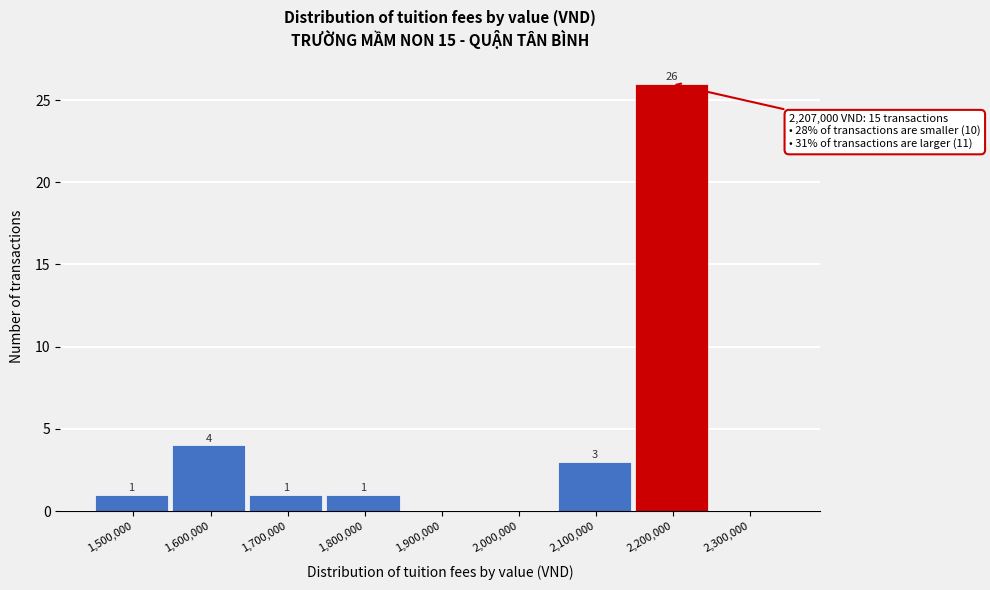

Reading right to left, what are all the values shown in this chart?

2,300,000=0	2,200,000=26	2,100,000=3	2,000,000=0	1,900,000=0	1,800,000=1	1,700,000=1	1,600,000=4	1,500,000=1